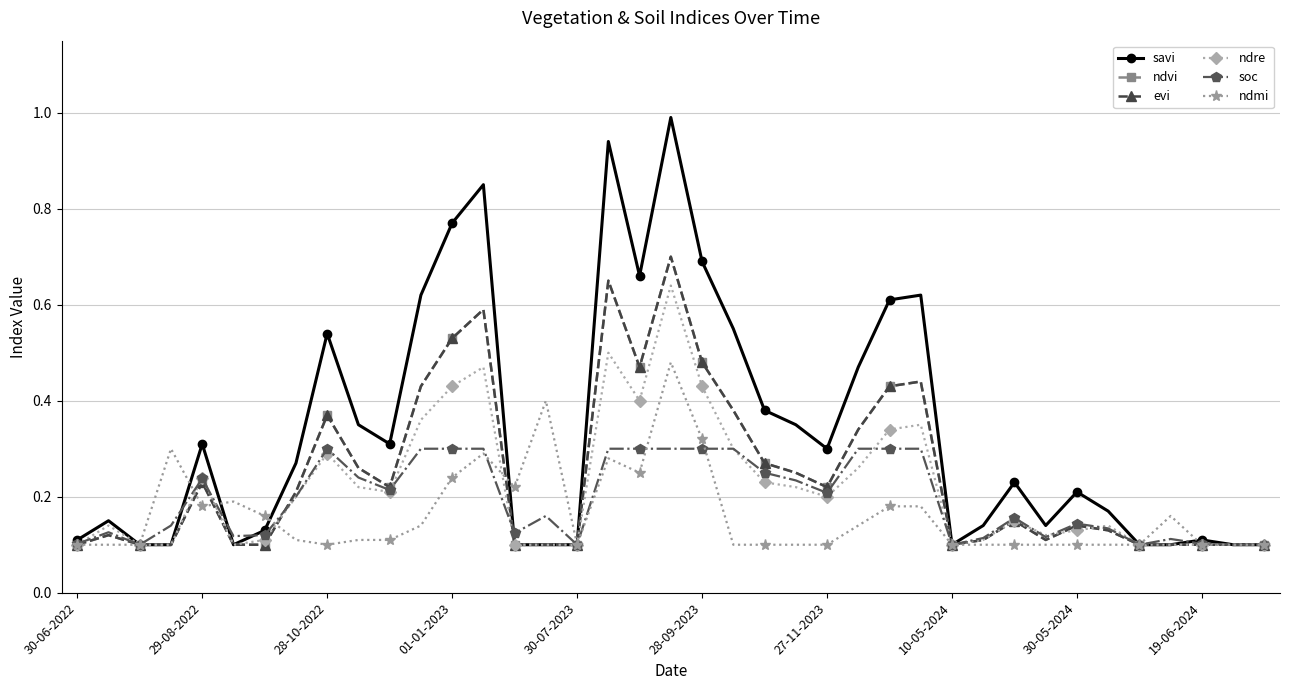

What is the minimum value for ndre?

0.1